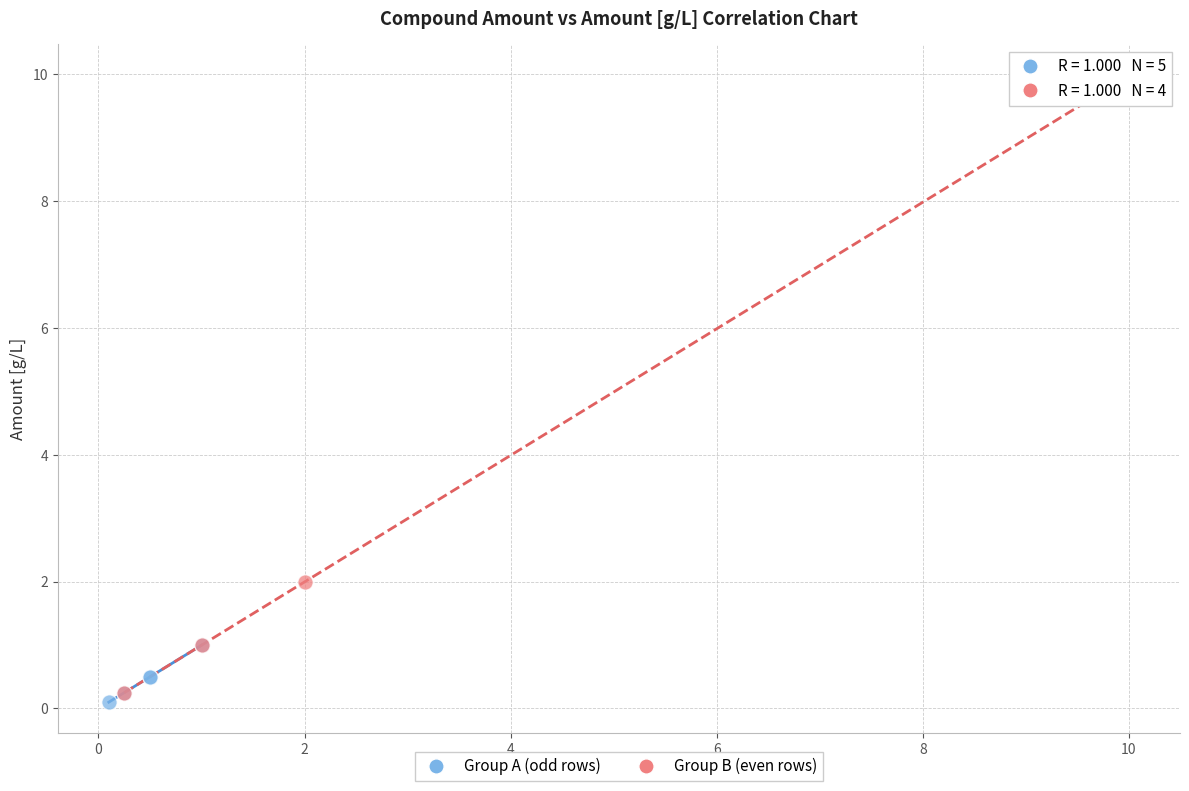

Which series reaches the maximum Y coordinate?

Group B (even rows)